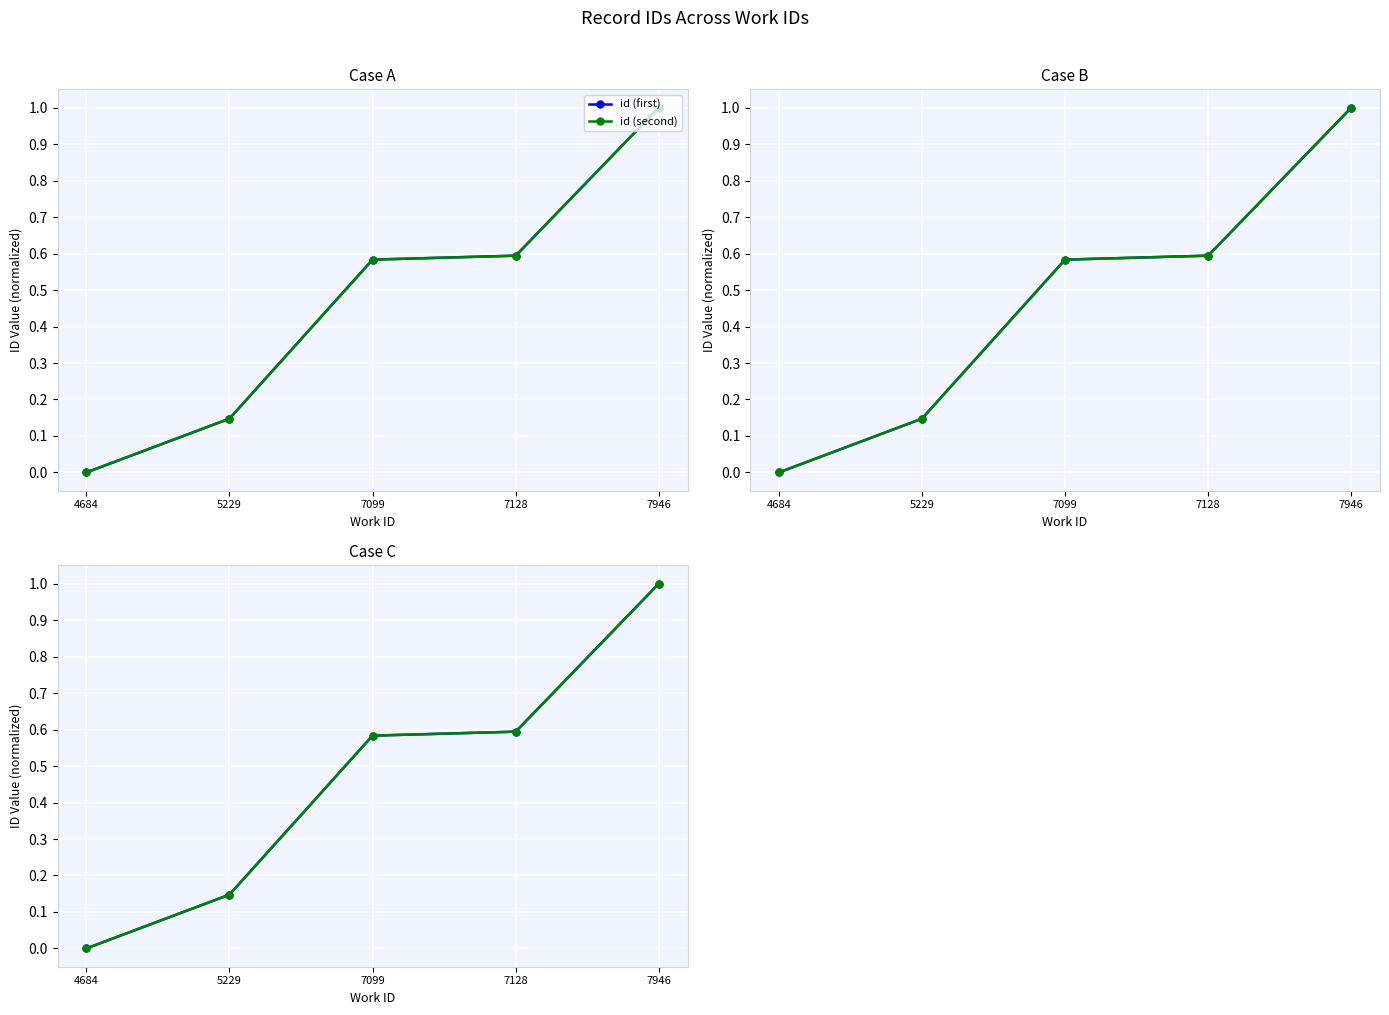

True or false: id (first) has more than 0 points higher than both neighbors.

False